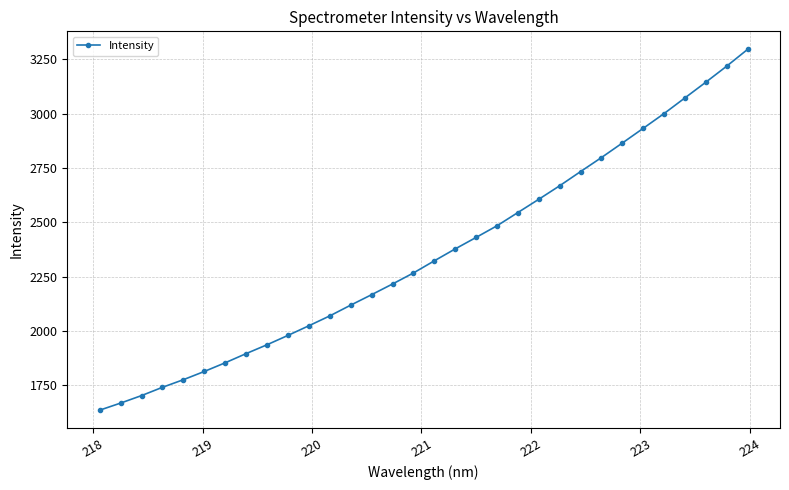

What is the value of the 6th point from the left?

1813.8